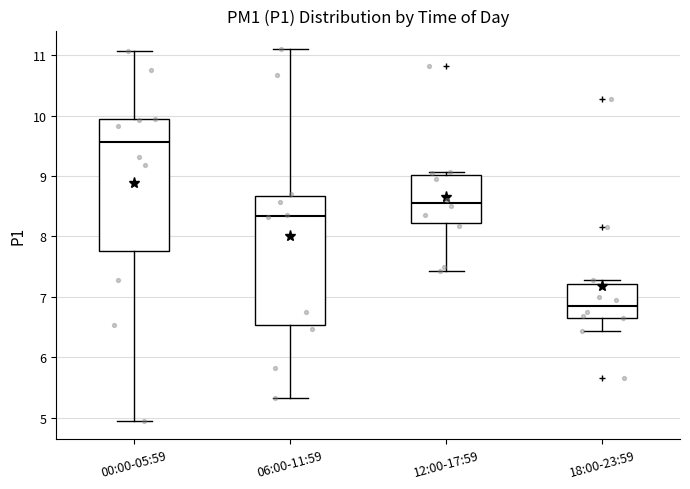

Where does the upper whisker of the box for 00:00-05:59 end on the y-axis? The values are not printed on the chart, so give them approximately, as read against the axis.

11.1